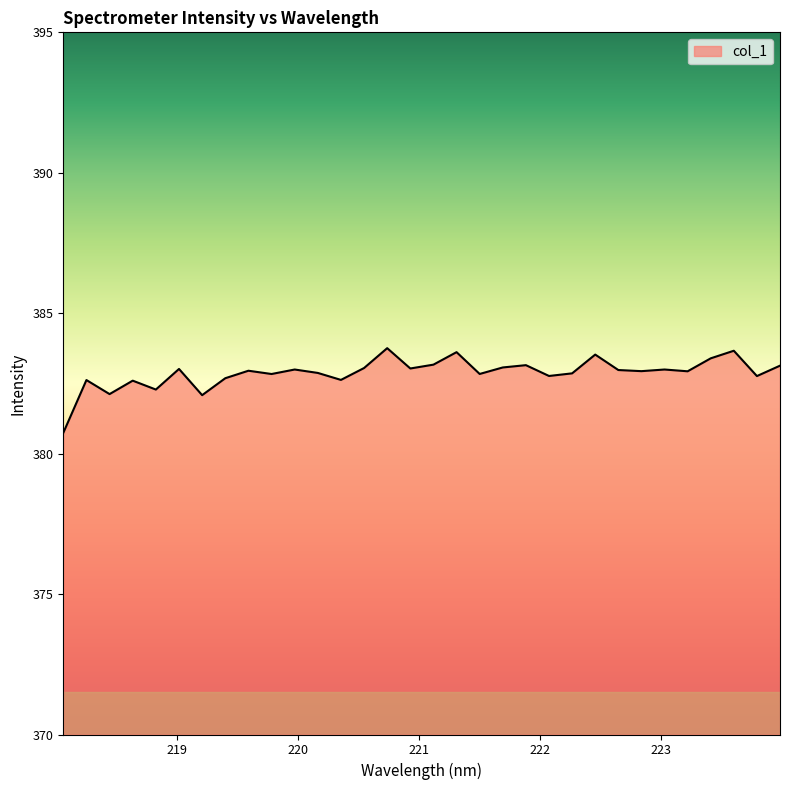

What is the smallest value displayed?

380.7